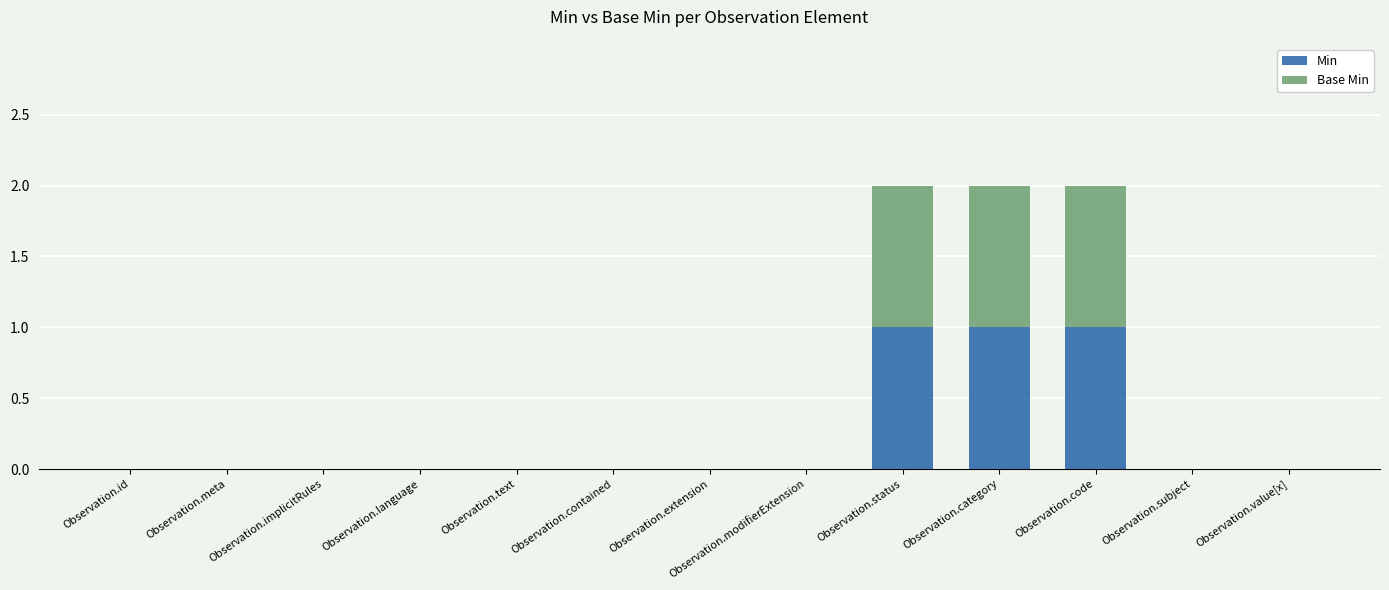

The value of Min at Observation.status is 1. True or false?

True